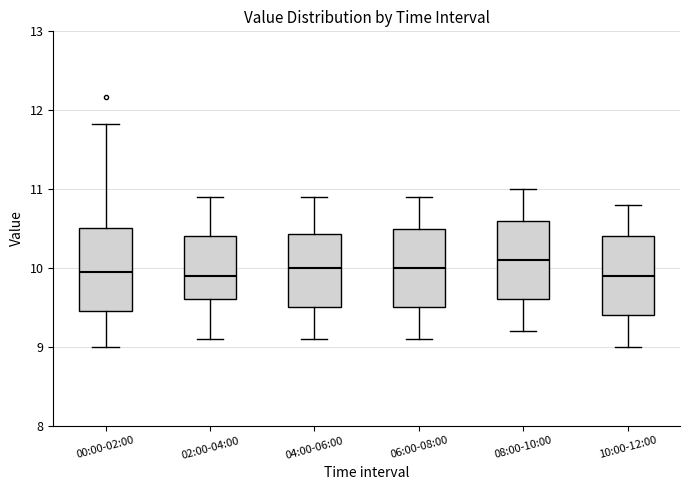

Reading left to right, transcribe this box plot: for each box, give where its median line is, the range the box spans, and where its two whiskers end, as read against the y-axis. The values are not printed on the chart, so give them approximately, as read against the axis.

00:00-02:00: median 10.0, box 9.5 to 10.5, whiskers 9.0 to 11.8
02:00-04:00: median 9.9, box 9.6 to 10.4, whiskers 9.1 to 10.9
04:00-06:00: median 10.0, box 9.5 to 10.4, whiskers 9.1 to 10.9
06:00-08:00: median 10.0, box 9.5 to 10.5, whiskers 9.1 to 10.9
08:00-10:00: median 10.1, box 9.6 to 10.6, whiskers 9.2 to 11.0
10:00-12:00: median 9.9, box 9.4 to 10.4, whiskers 9.0 to 10.8